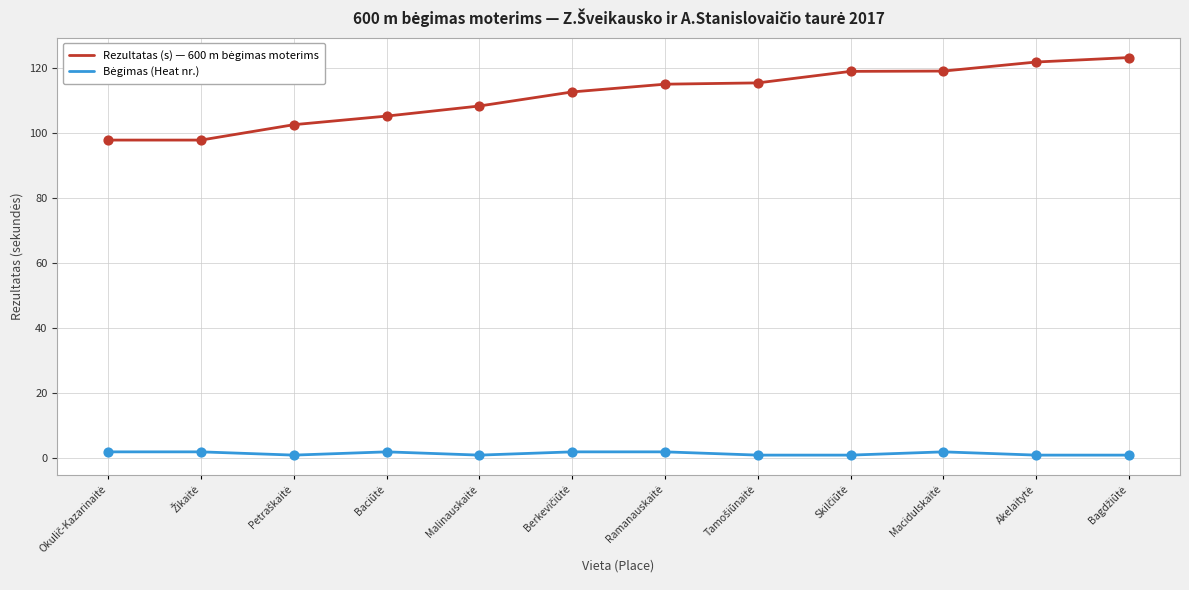

What is the greatest value displayed?

123.1